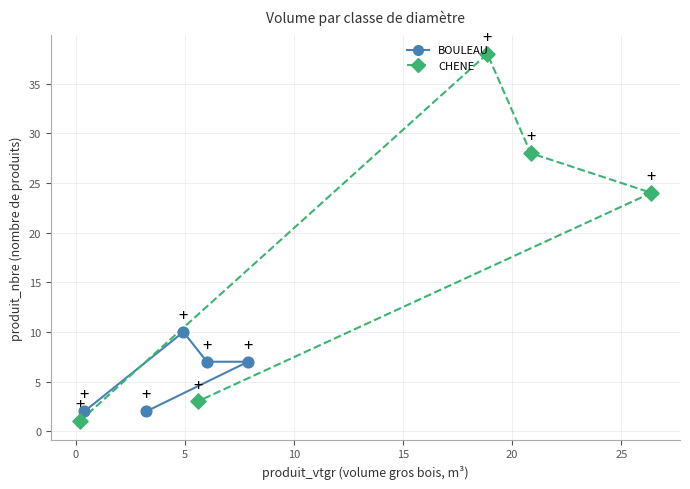

What is the total value across all series at 10?

31